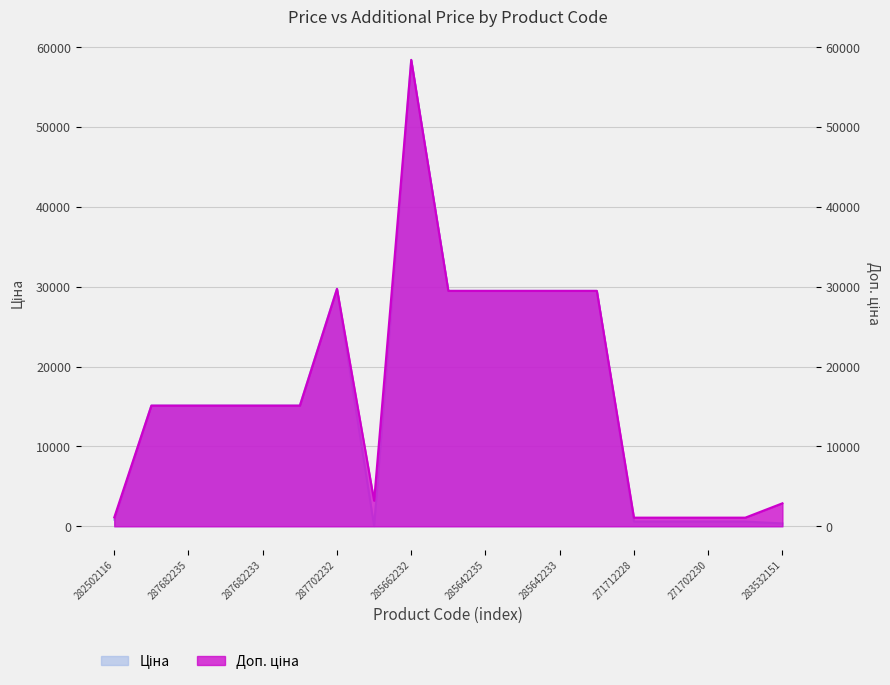

Count the number of categories in the chart.

19